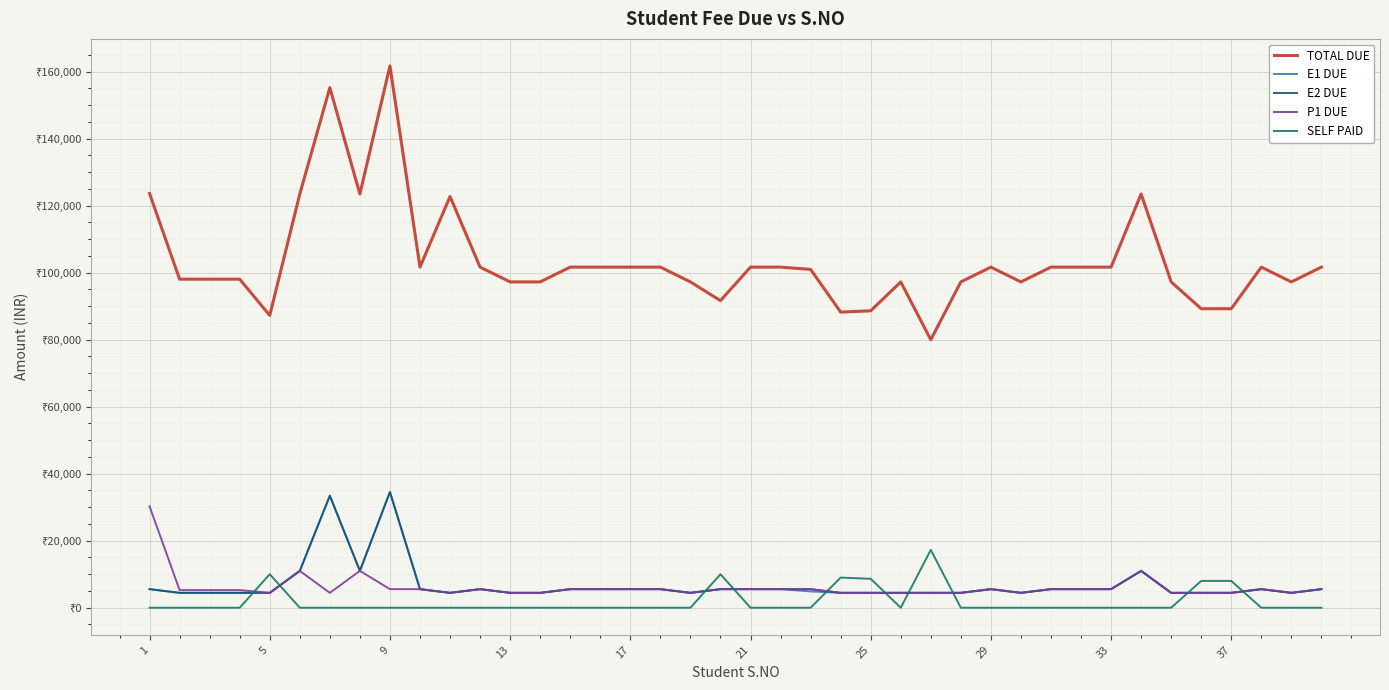

Does the chart display data point markers on the line(s)?

No